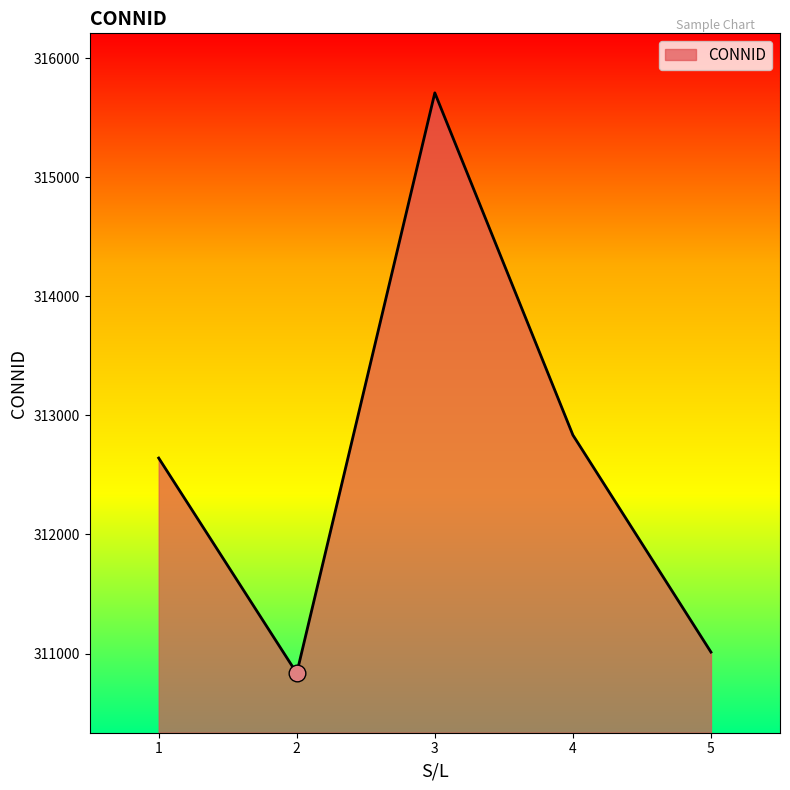

What is the ratio of the value at 2 to the value at 4?

1.0